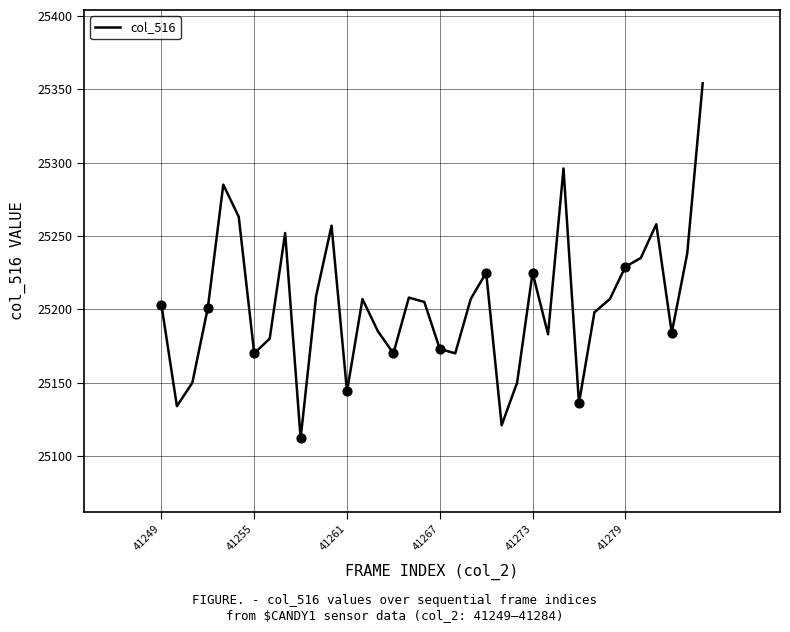

What is the smallest value displayed?

25112